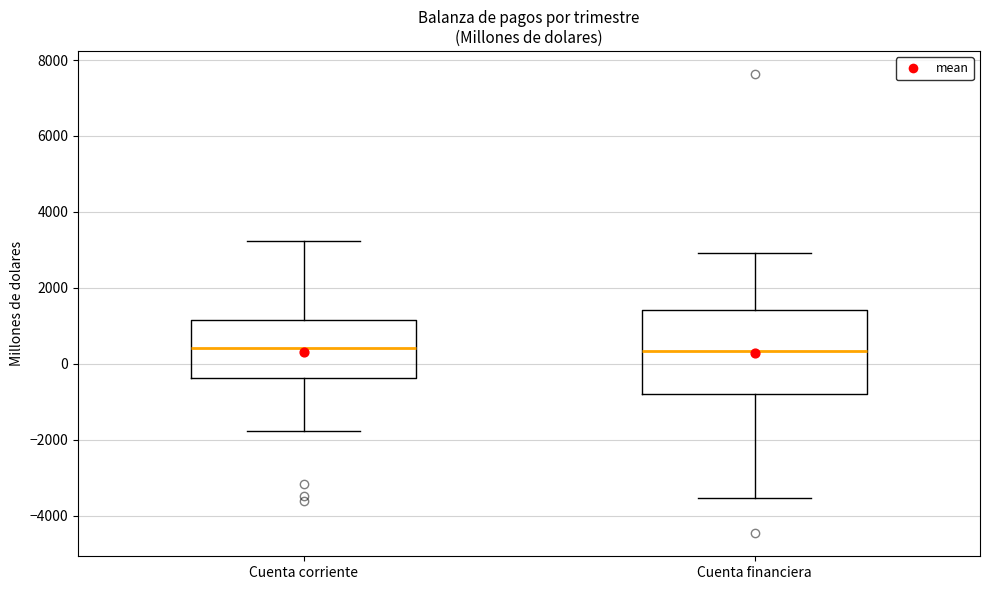

Reading left to right, transcribe this box plot: for each box, give where its median line is, the range the box spans, and where its two whiskers end, as read against the y-axis. The values are not printed on the chart, so give them approximately, as read against the axis.

Cuenta corriente: median 400, box -400 to 1200, whiskers -1800 to 3200
Cuenta financiera: median 400, box -800 to 1400, whiskers -3600 to 3000